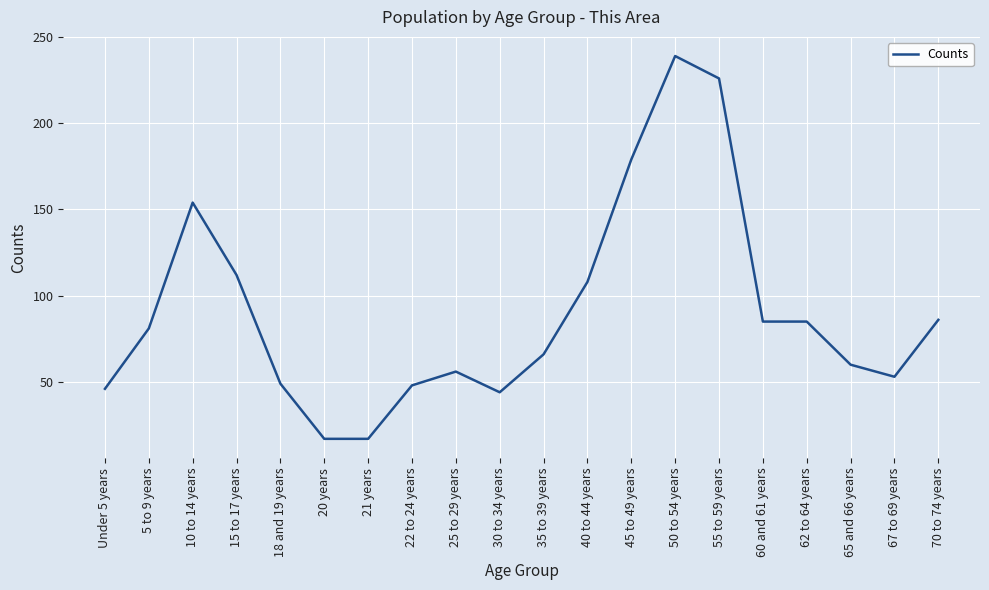

Which has a higher value, Under 5 years or 15 to 17 years?

15 to 17 years